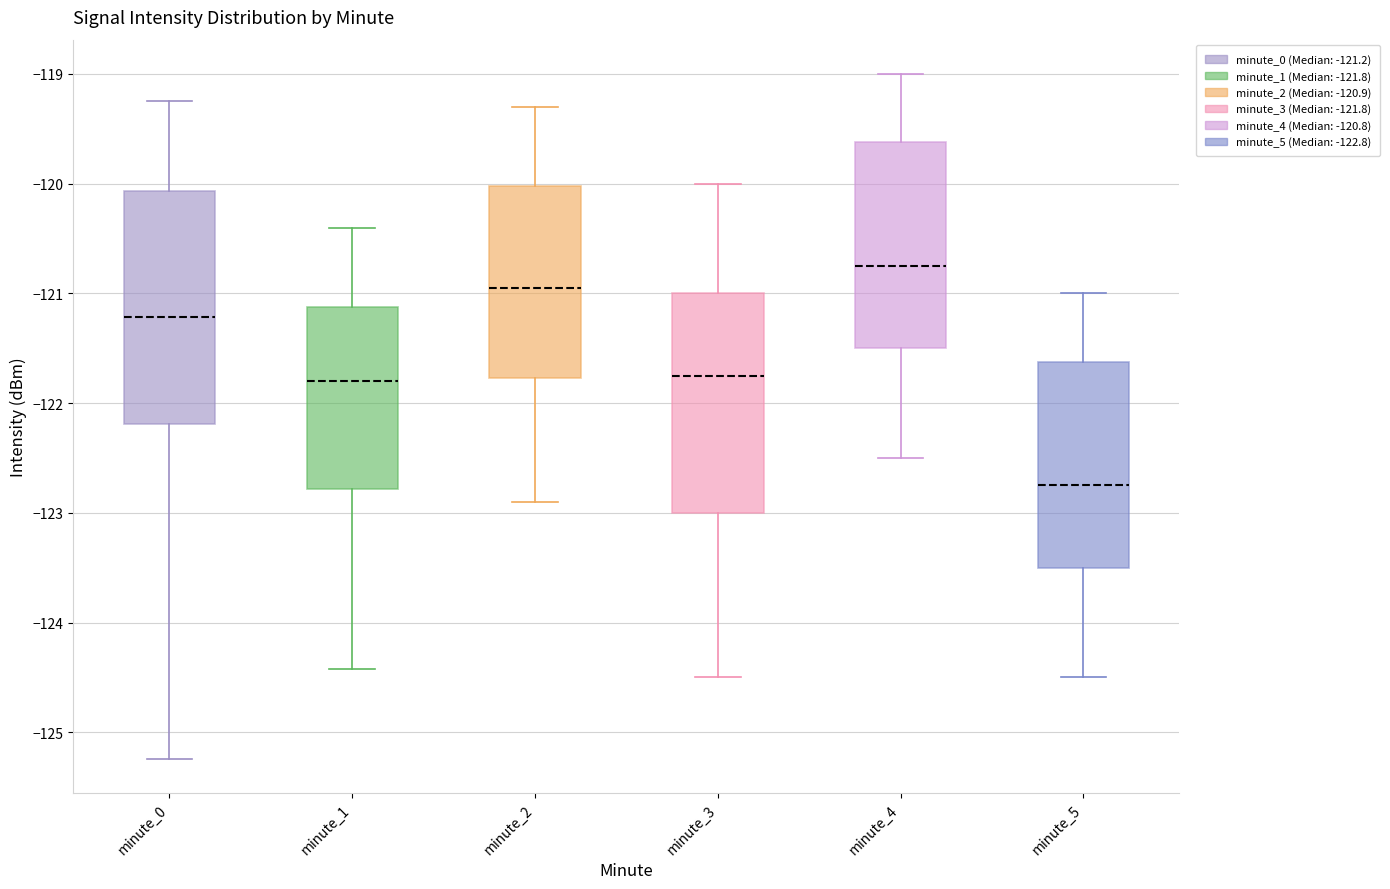

Which box has the highest median line?

minute_4